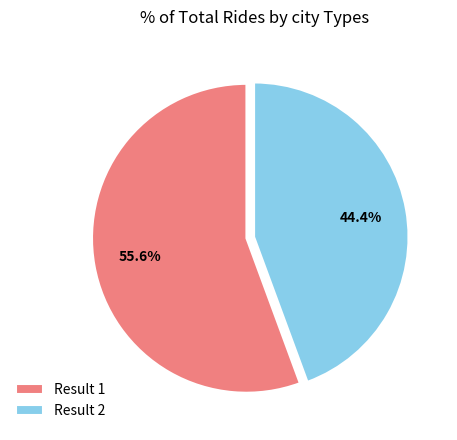

Approximately how many times larger is the value at Result 1 compared to Result 2?

1.3